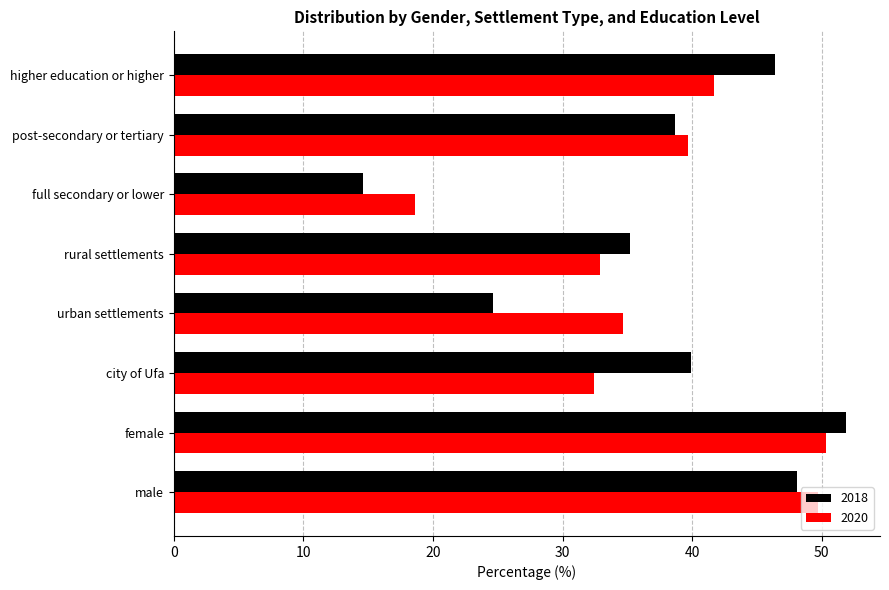

At which category is the sum across all series the highest?

female